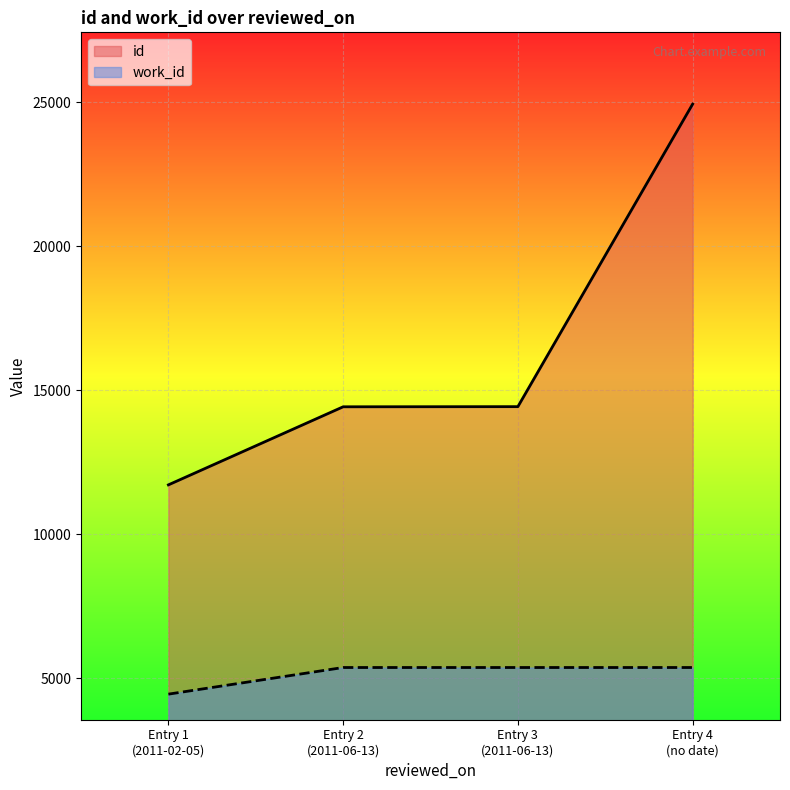

What are all the series names shown in the legend?

id, work_id